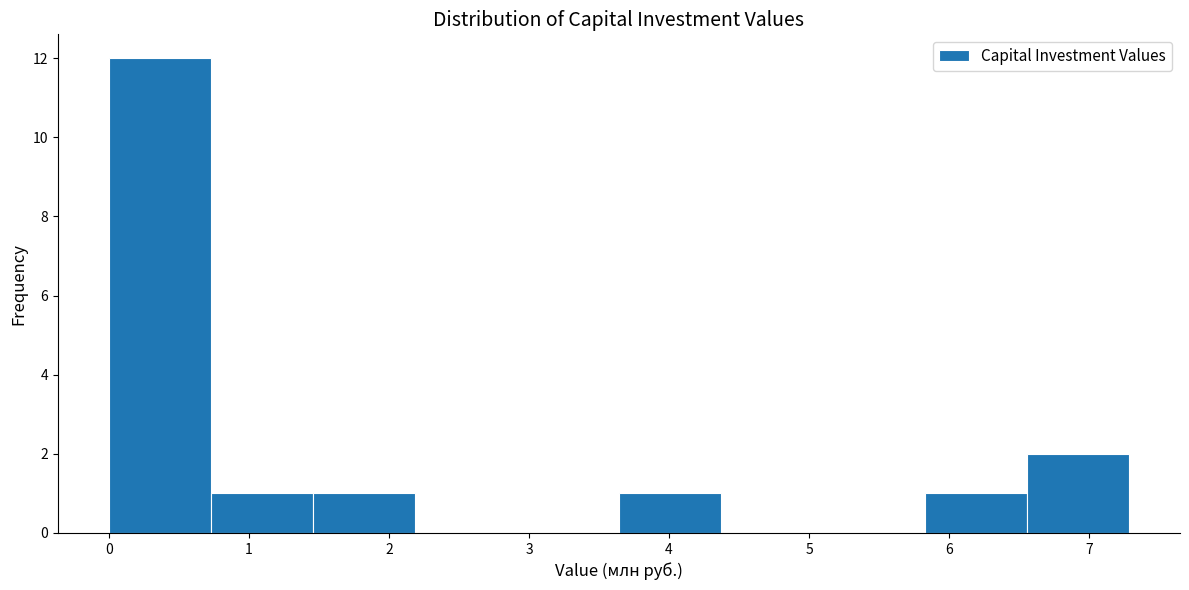

Which range on the x-axis has the tallest bar?

0.0 to 0.7